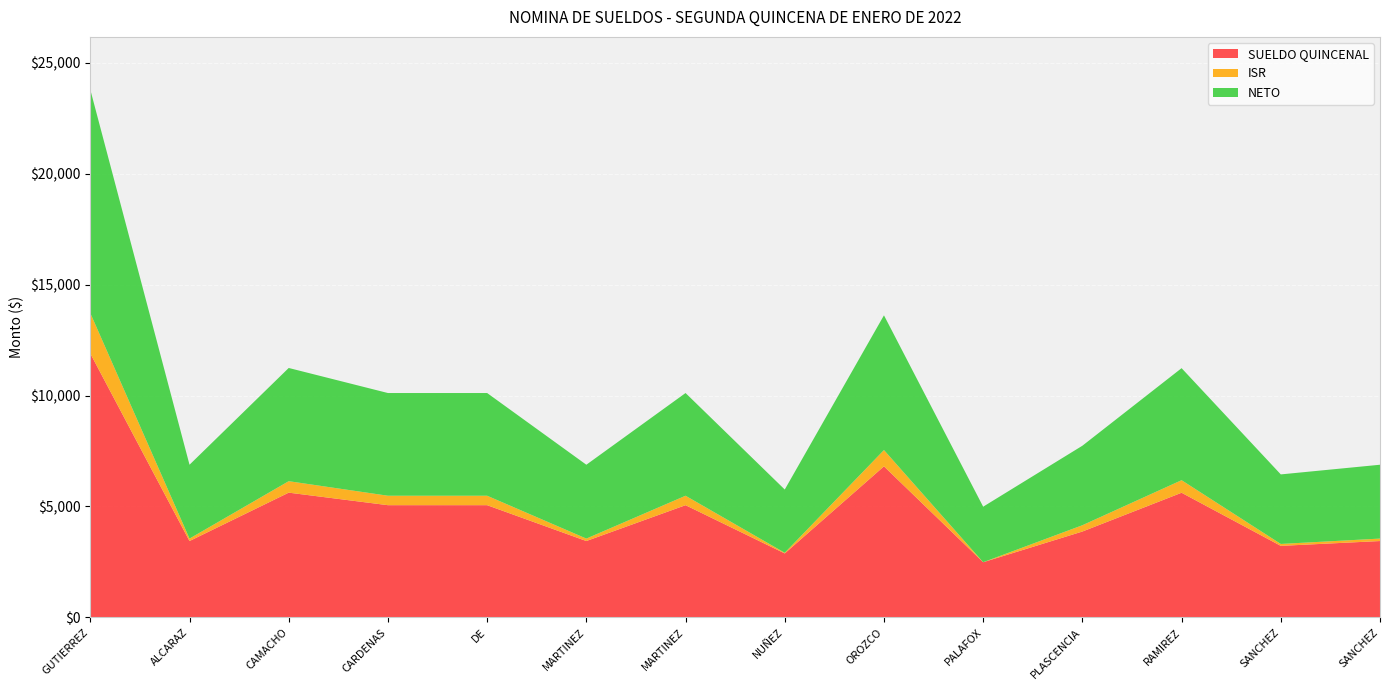

Reading left to right, what are all the values shown in this chart?

SUELDO QUINCENAL: 11893.8	3439.5	5620.6	5055.9	5055.9	3439.5	5055.9	2880.7	6807.3	2485.0	3867.9	5616.3	3221.7	3439.5
ISR: 1819.9	110.5	516.8	425.8	425.8	110.5	425.8	29.1	733.5	0.0	283.8	566.3	86.8	110.5
NETO: 10073.9	3329.0	5103.8	4630.0	4630.0	3329.0	4630.0	2851.6	6073.9	2502.8	3584.0	5050.0	3134.9	3329.0